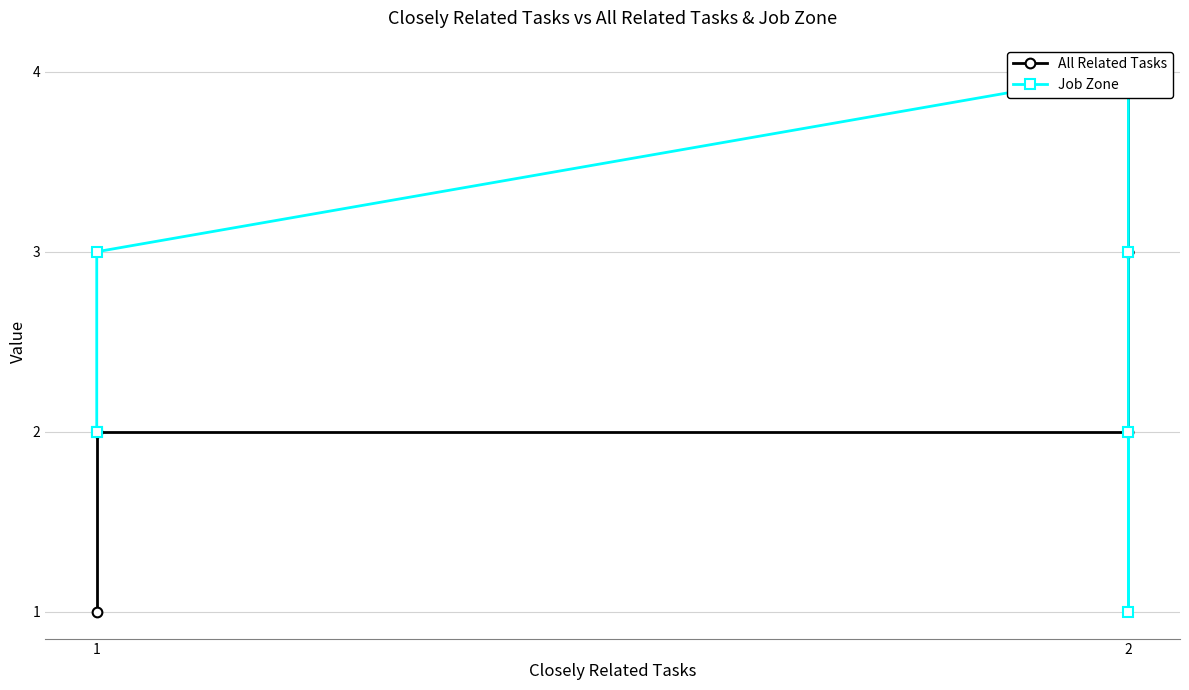

What is the average value of the Job Zone series?

2